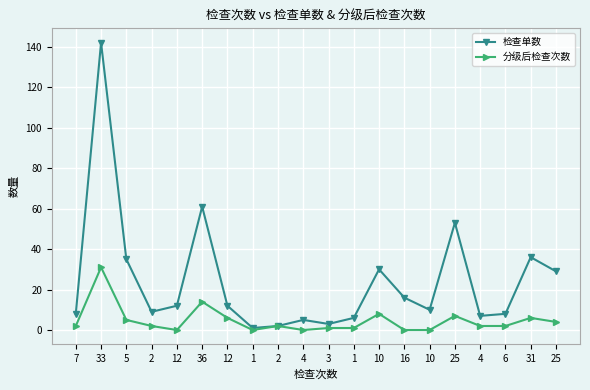

Which category has the highest value in the 检查单数 series?

33